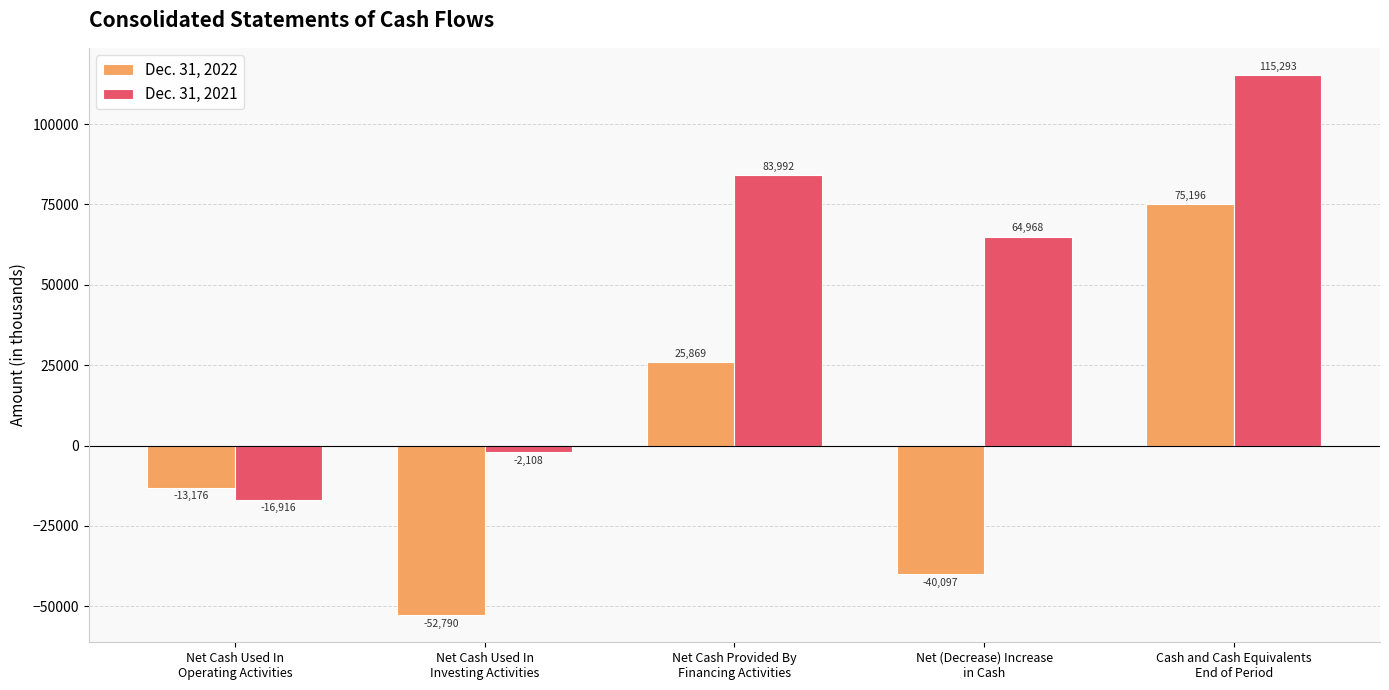

How many bars are there in total?

10